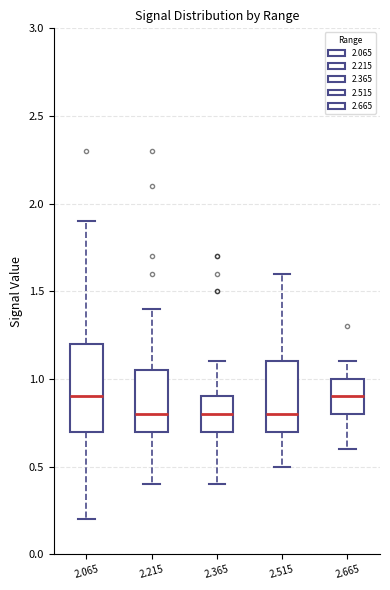

Where does the lower whisker of the box at x = 2.365 end on the y-axis? The values are not printed on the chart, so give them approximately, as read against the axis.

0.40